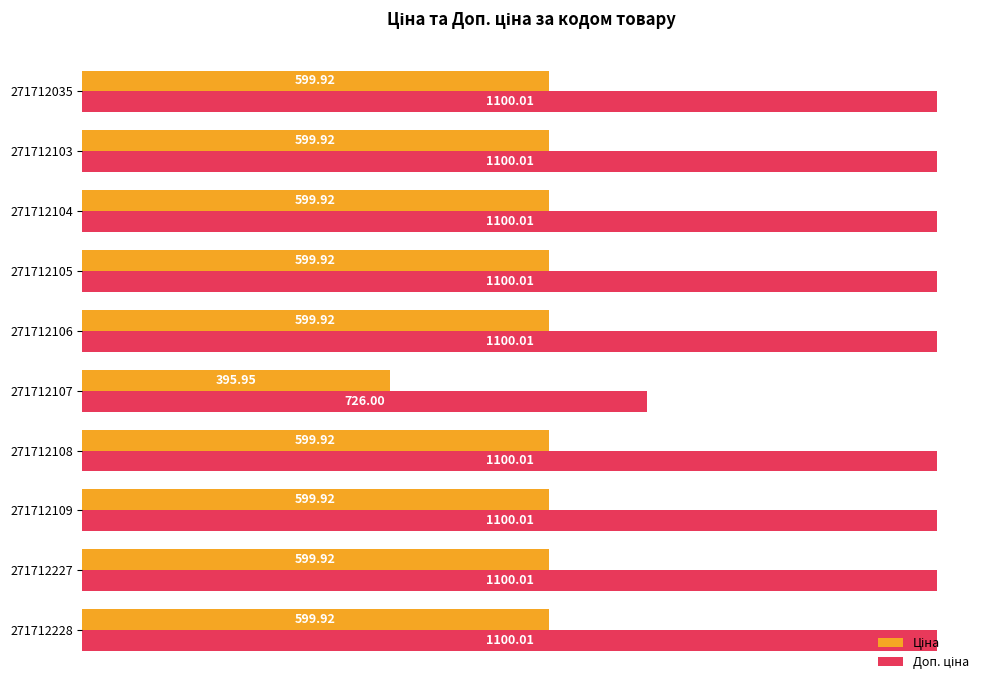

At how many categories does at least one series exceed 409?

10